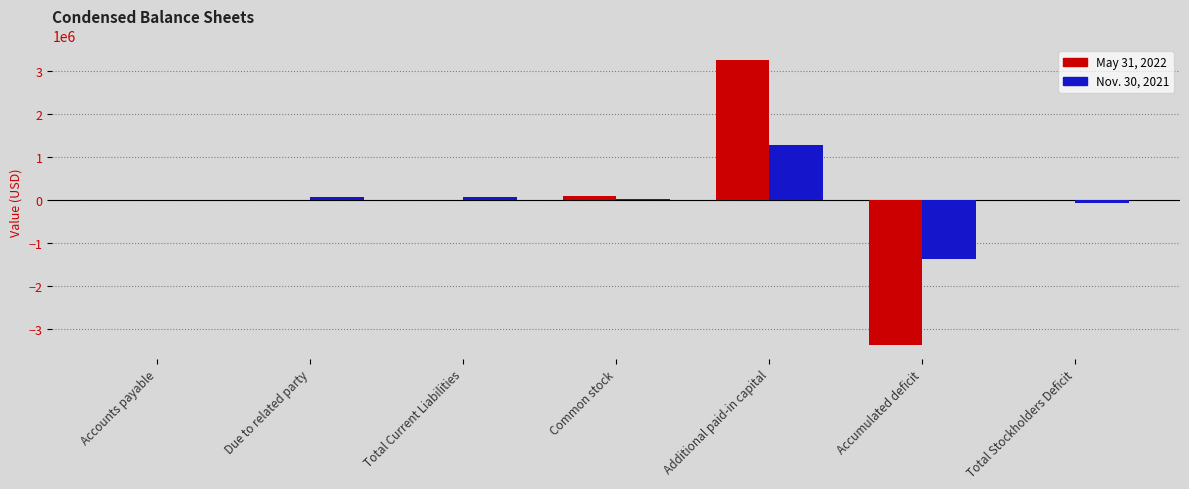

What is the difference between the Nov. 30, 2021 values at Total Current Liabilities and Due to related party?

4000